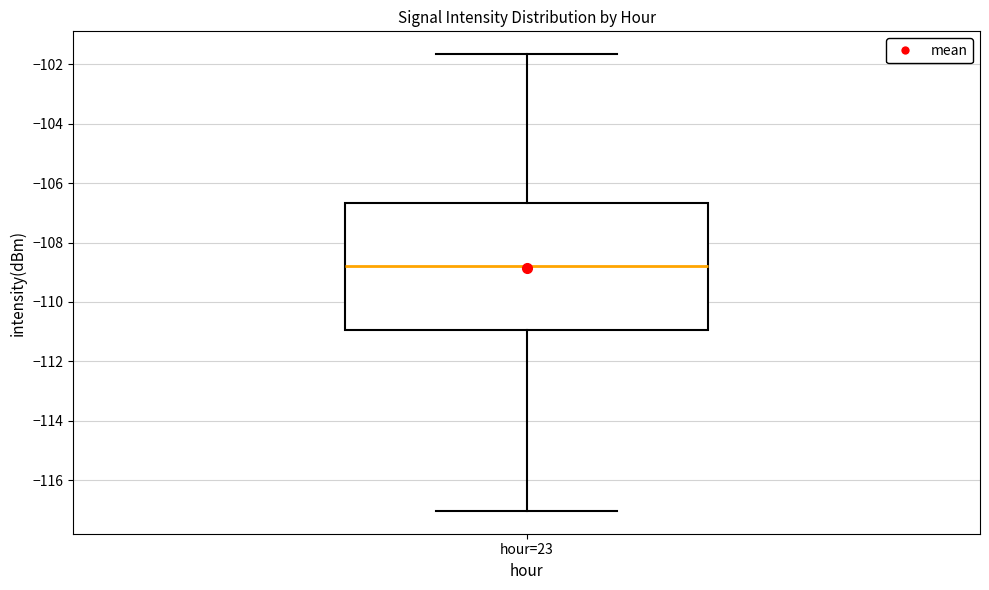

Where is the upper edge of the box for hour=23 on the y-axis? The values are not printed on the chart, so give them approximately, as read against the axis.

-106.6